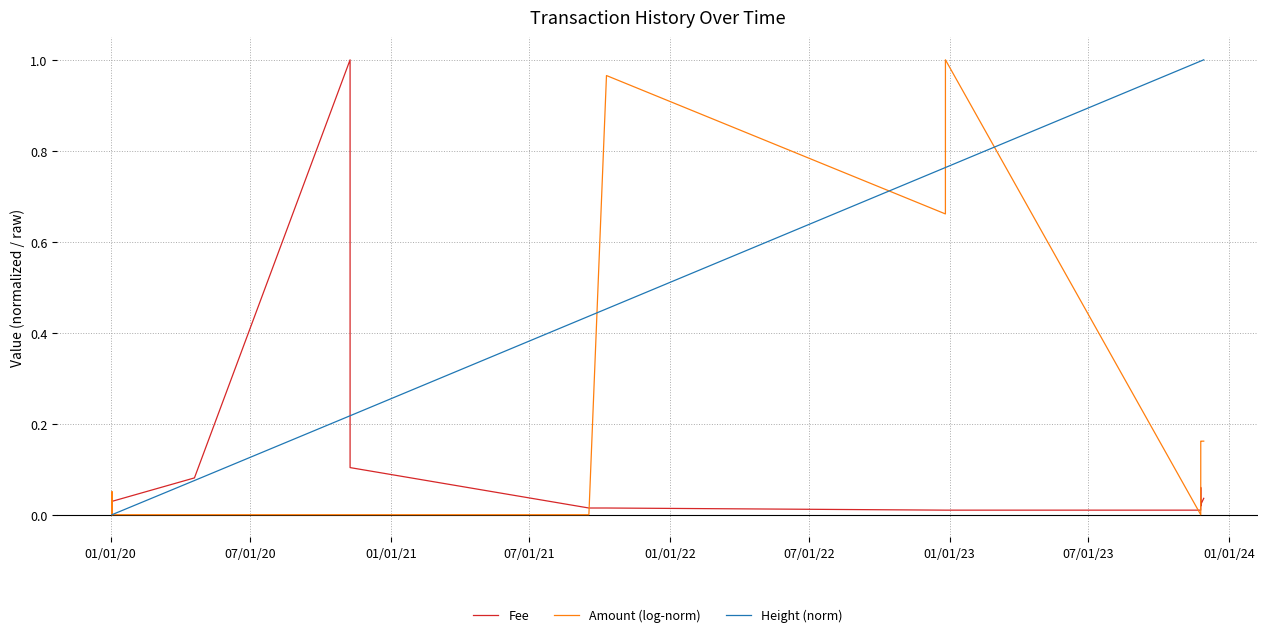

Which series has the largest total across all categories?

Height (norm)